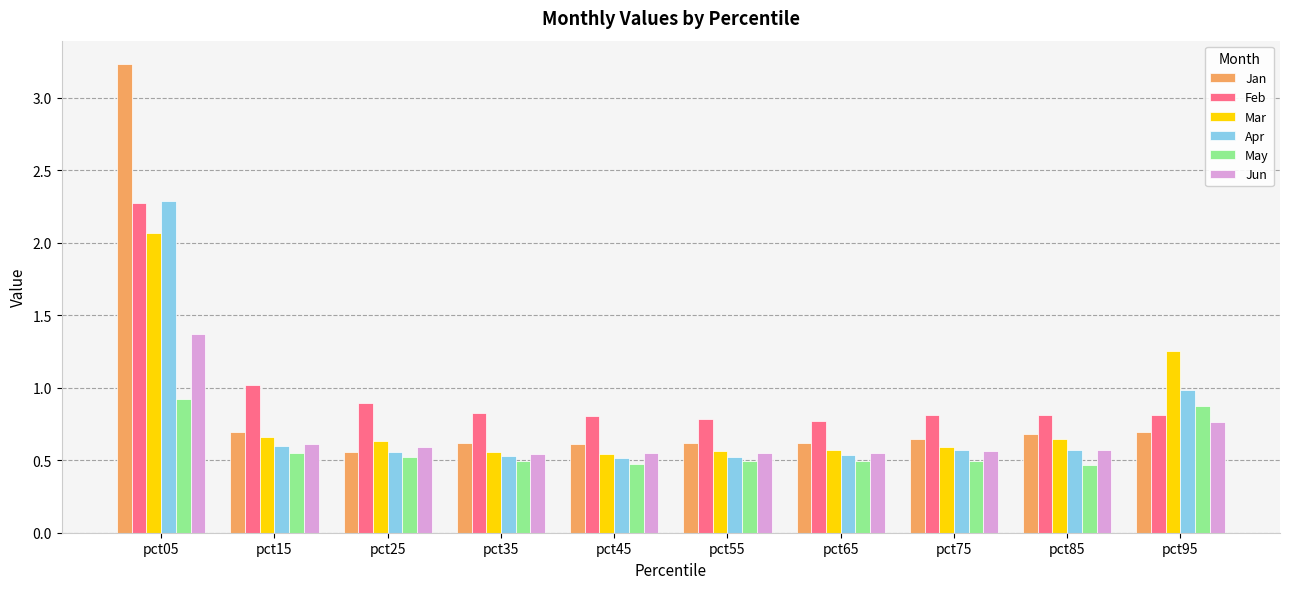

What is the highest value of the Jan series?

3.2